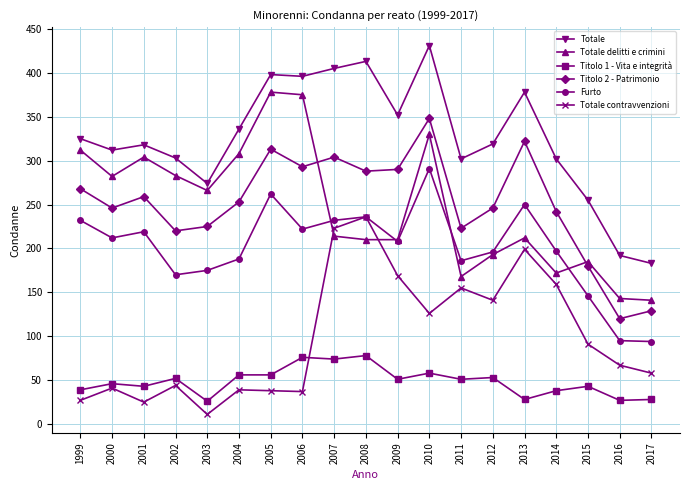

What value does the Titolo 1 - Vita e integrità series have at 2010?

58